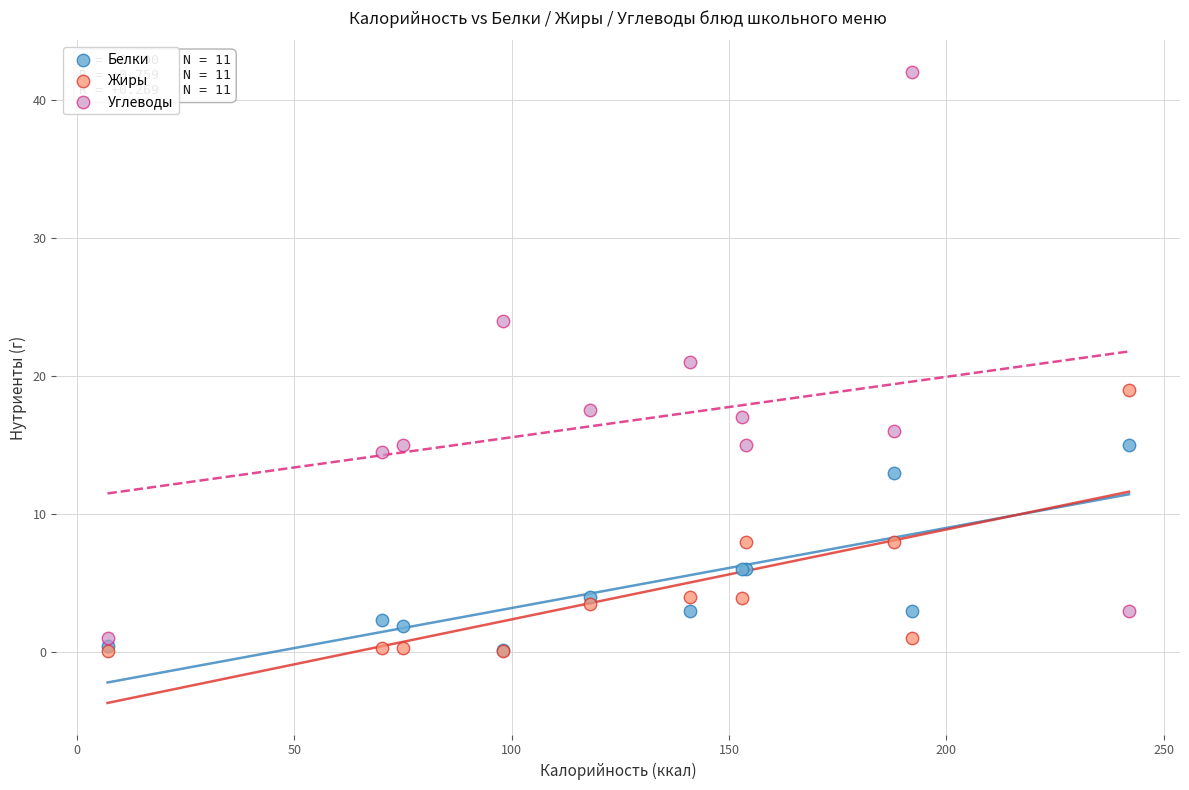

What are all the series names shown in the legend?

Белки, Жиры, Углеводы